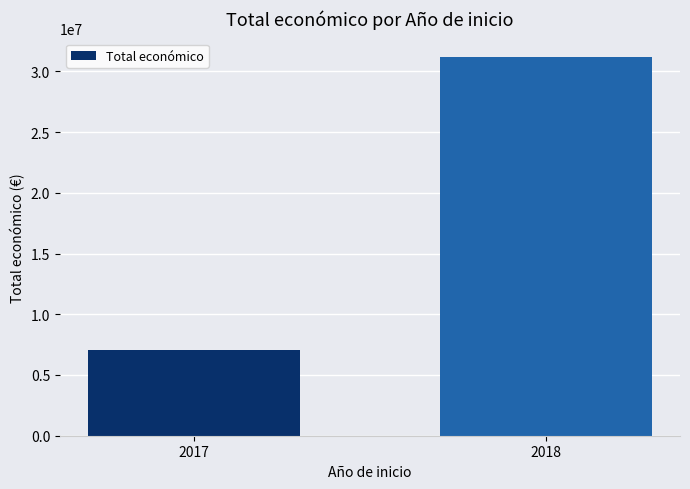

Reading right to left, what are all the values shown in this chart?

31144730	7027293